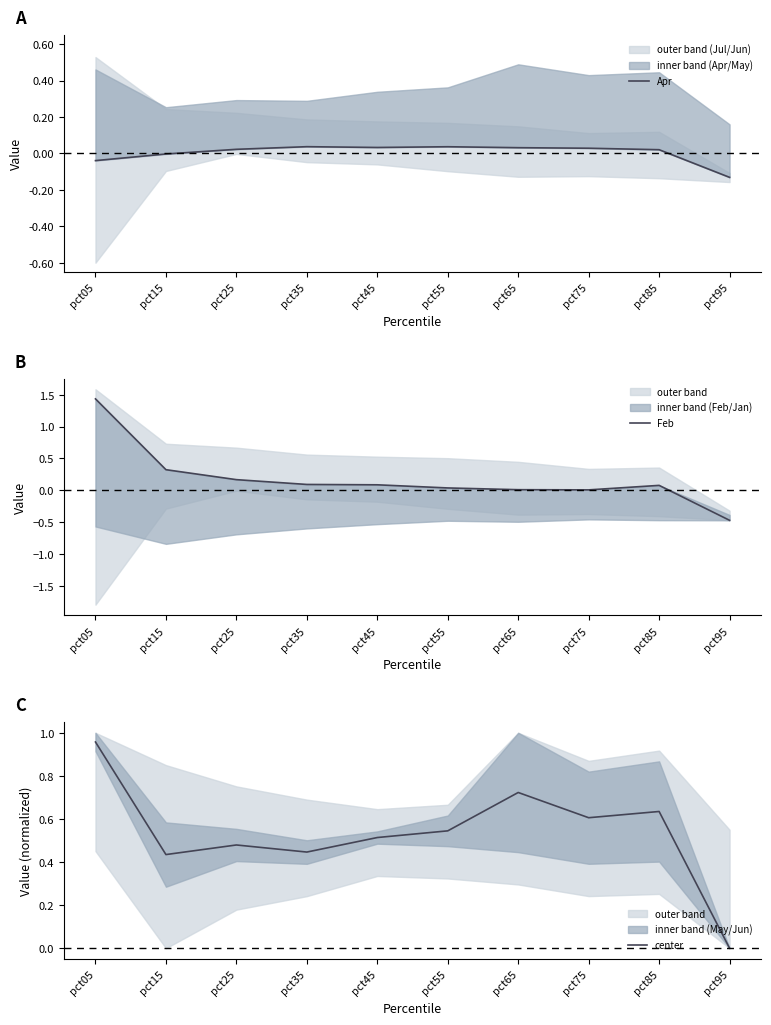

Which series has the widest spread of values?

Feb